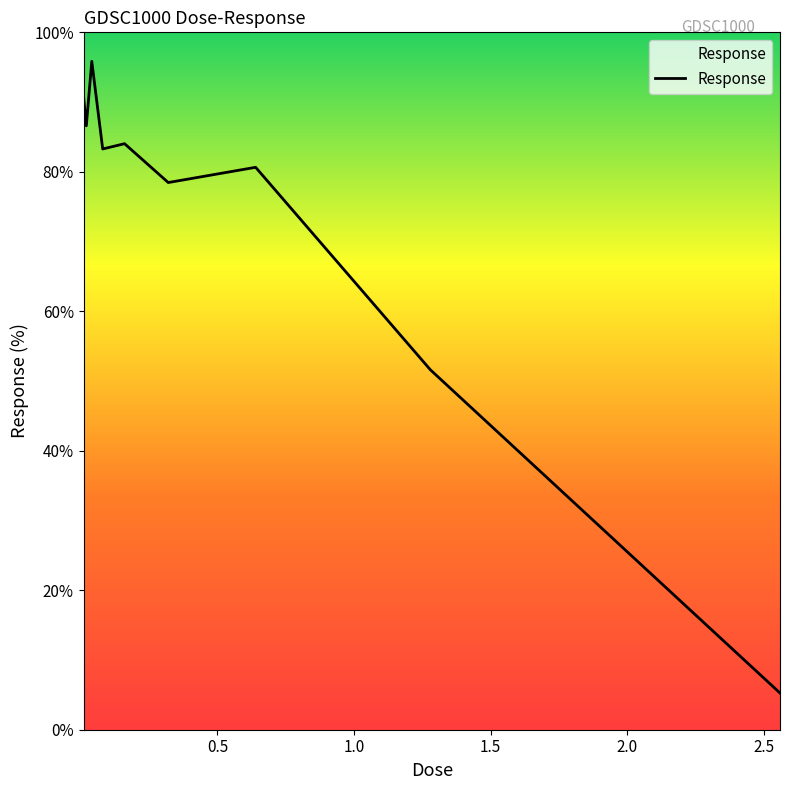

What is the minimum value shown in the chart?

5.3